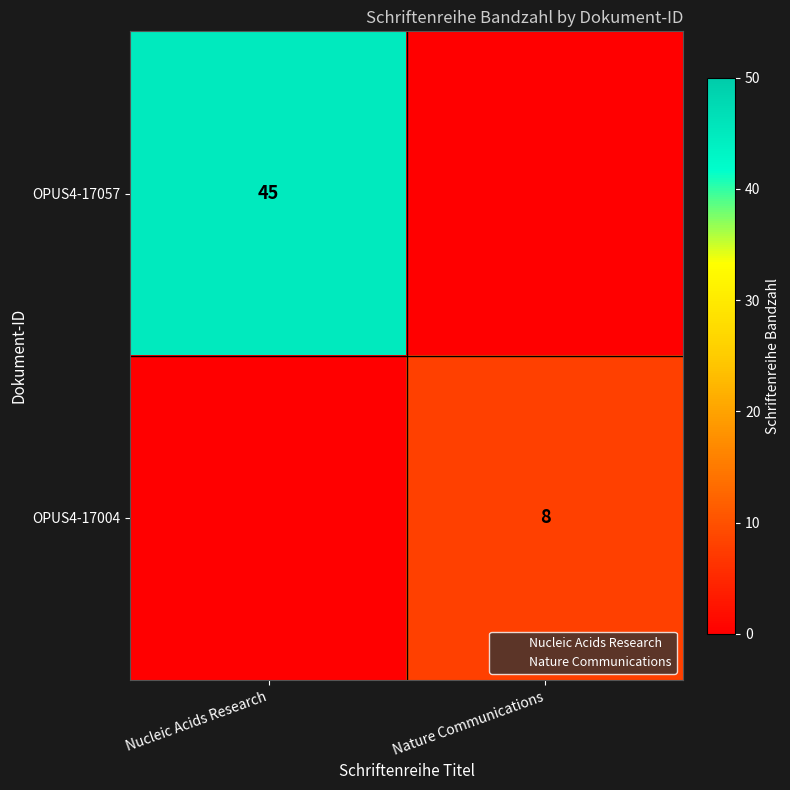

What is the spread (max minus min) of values at Nature Communications?

8